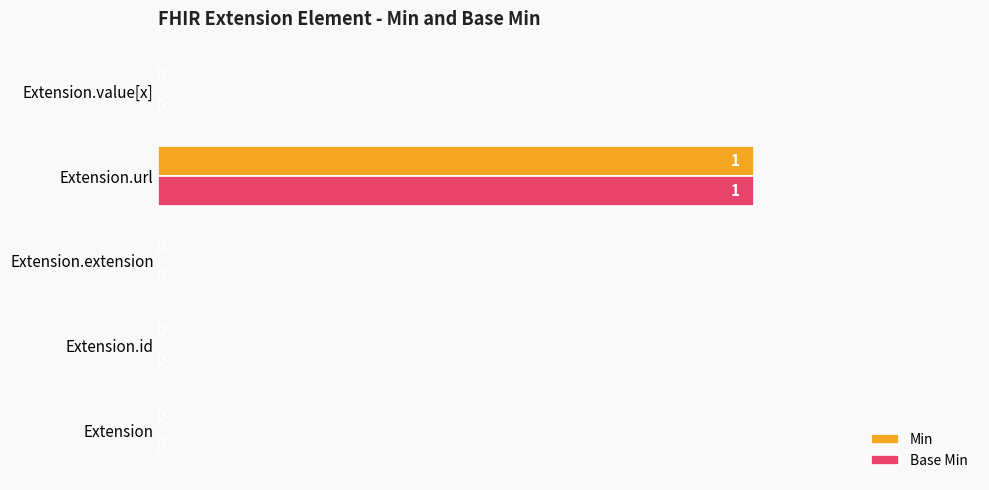

How many Base Min values are between 0 and 1?

5